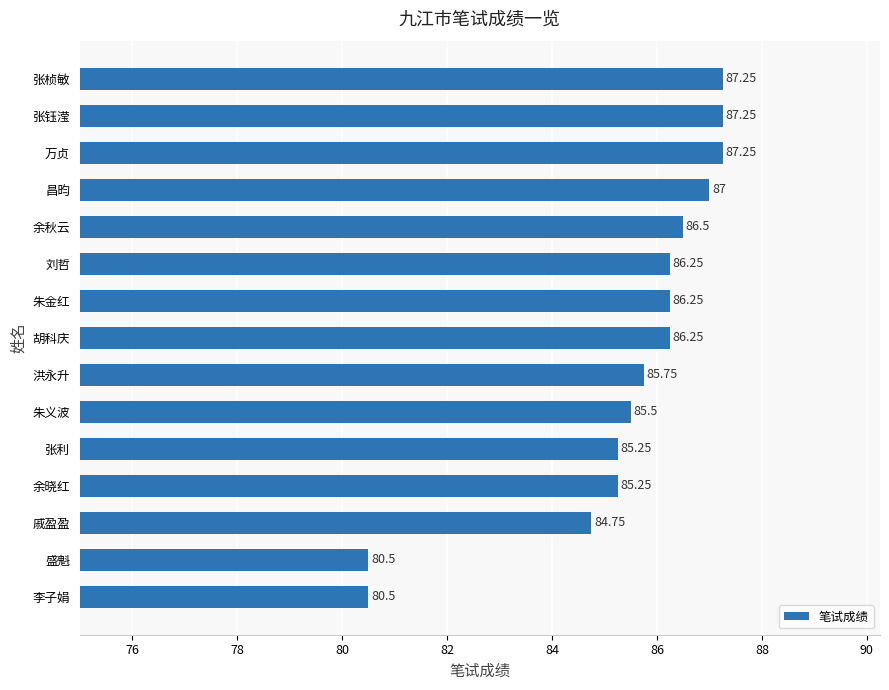

Where is the data nearest to the value 83?

戚盈盈